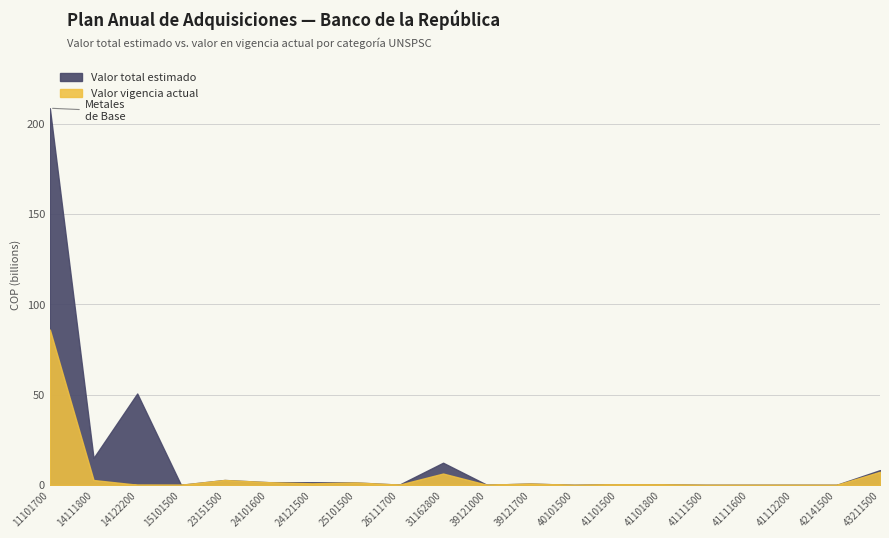

Where is Valor total estimado nearest to the value 104284142044?

14122200